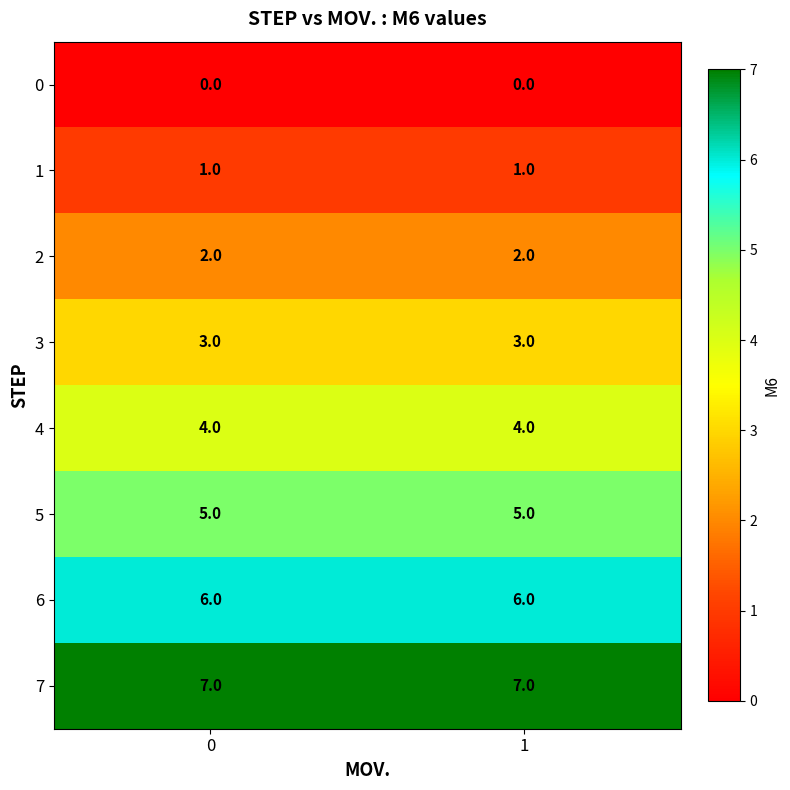

List the series in order of their peak value, lowest first.

0, 1, 2, 3, 4, 5, 6, 7